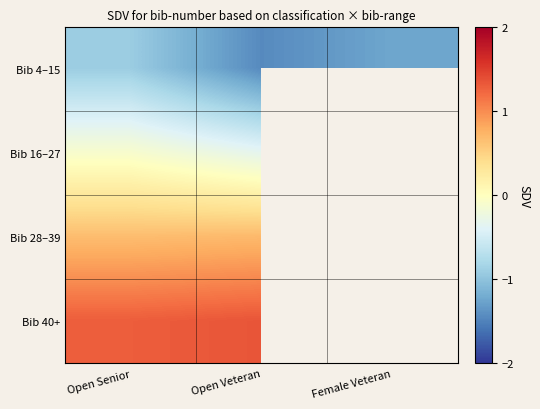

Where is Bib 40+ nearest to the value 1?

Open Senior